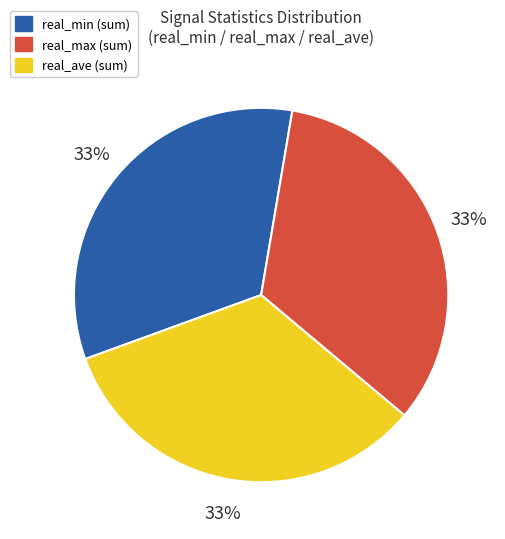

Combined, do real_max and real_min account for over 50%?

Yes